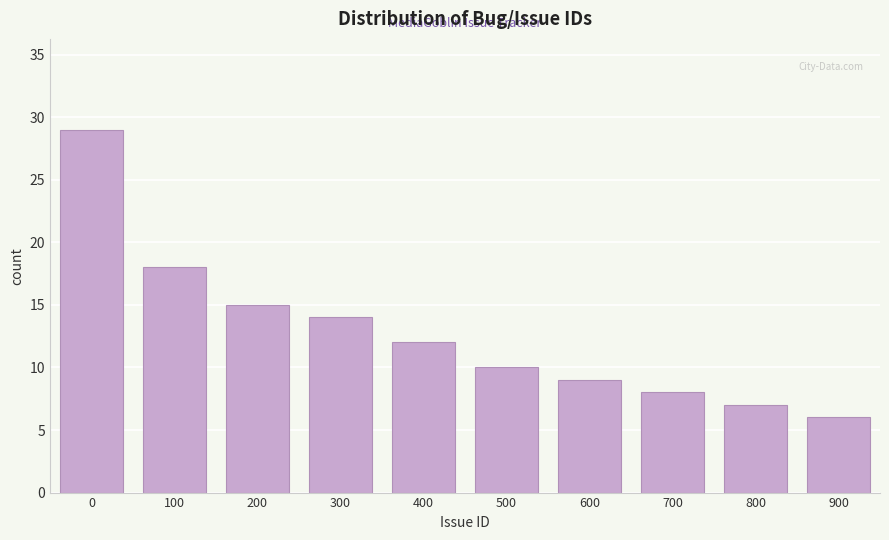

Reading left to right, list all the values displayed in this chart.

0=29	100=18	200=15	300=14	400=12	500=10	600=9	700=8	800=7	900=6